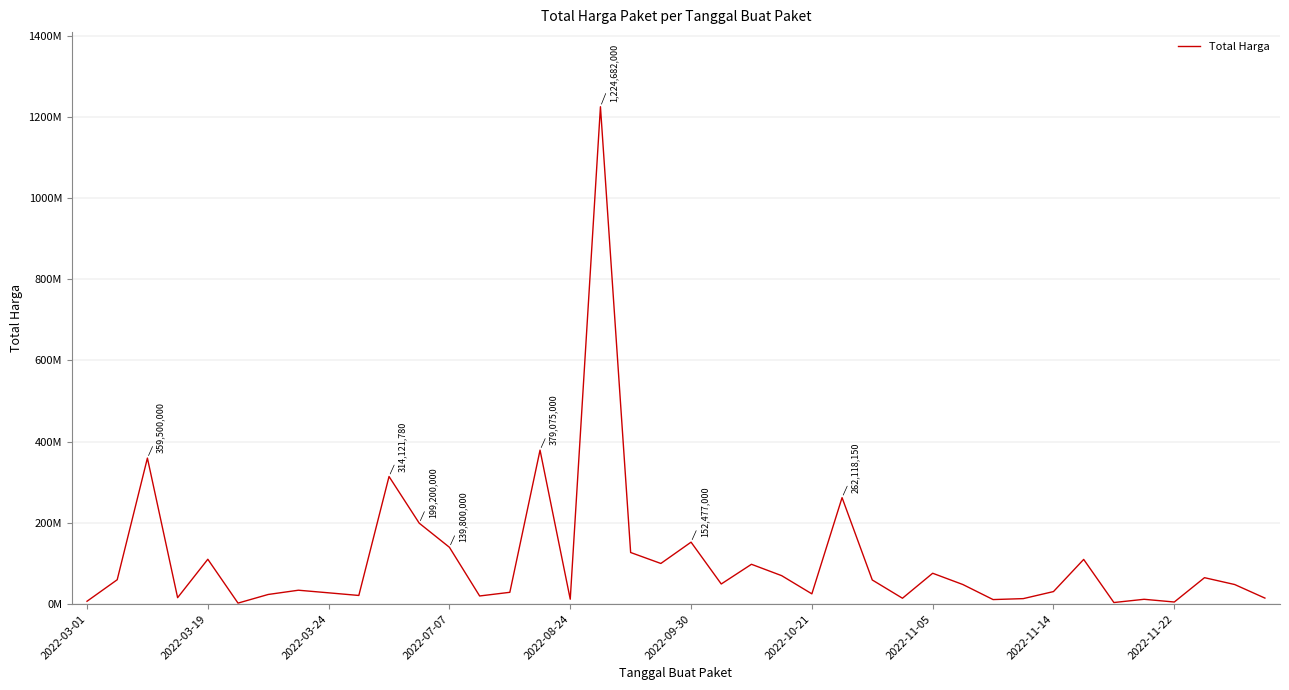

Does the chart display data point markers on the line(s)?

No